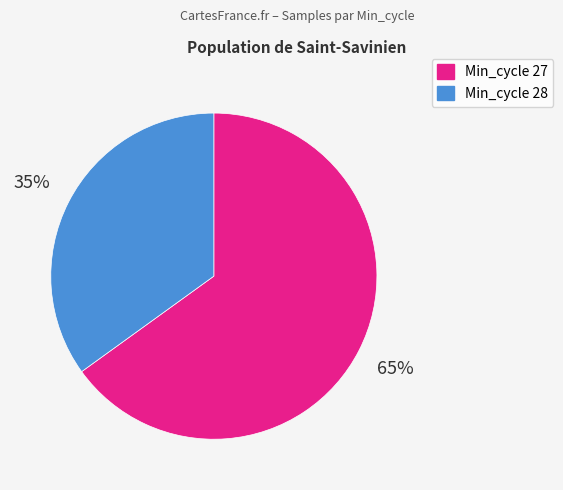

How many slices are in this pie chart?

2